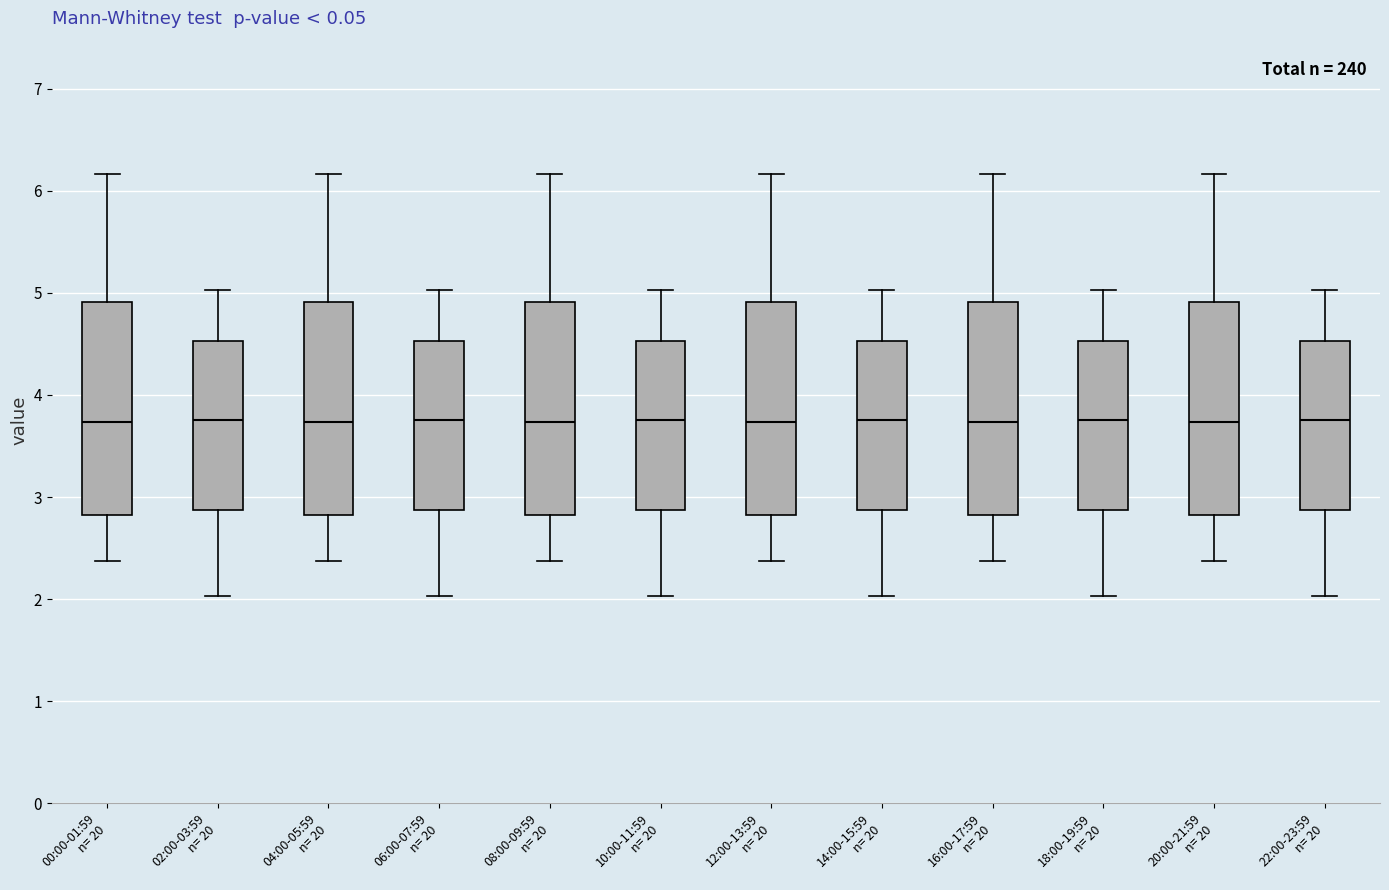

Where is the lower edge of the box for 04:00-05:59 n= 20 on the y-axis? The values are not printed on the chart, so give them approximately, as read against the axis.

2.8